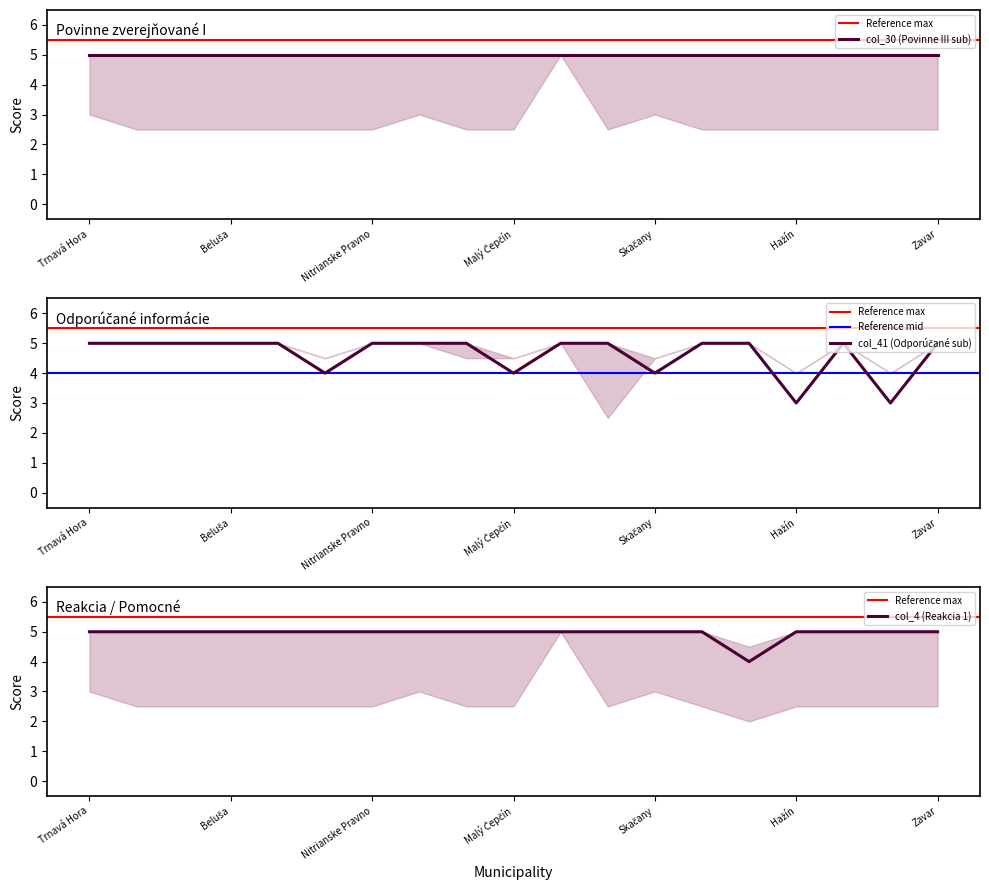

What is the value of the col_4 (Reakcia 1) point at the 7th from the left?

5